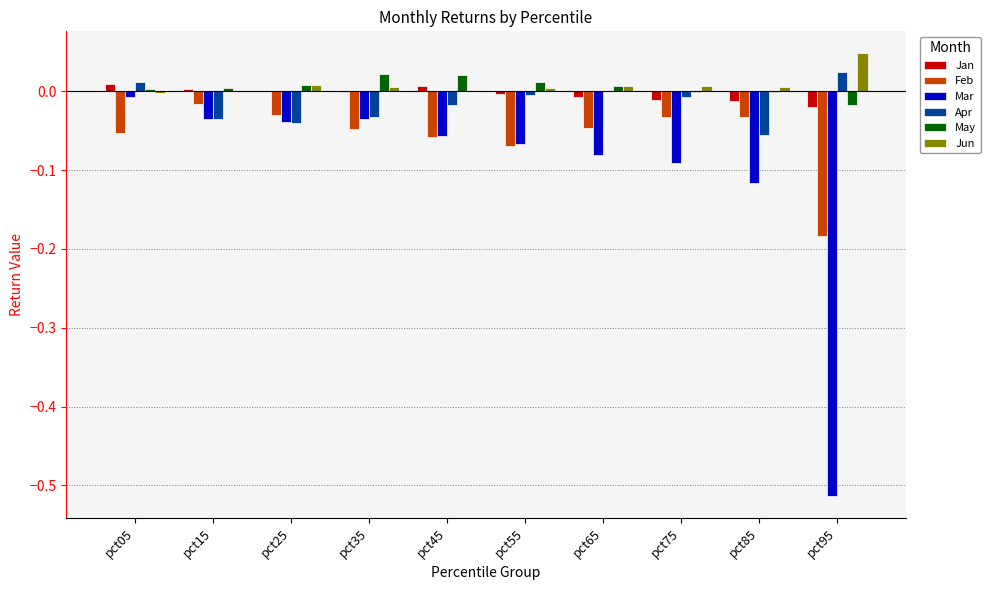

The Feb series shows -0.0 at pct25. True or false?

True